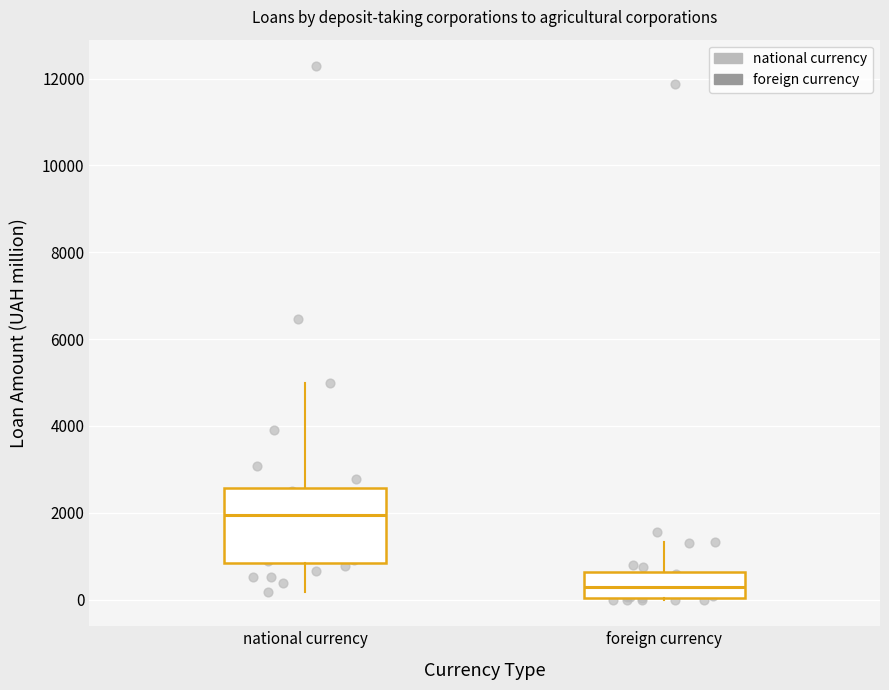

Which box is the tallest, from its lower edge to its upper edge?

national currency